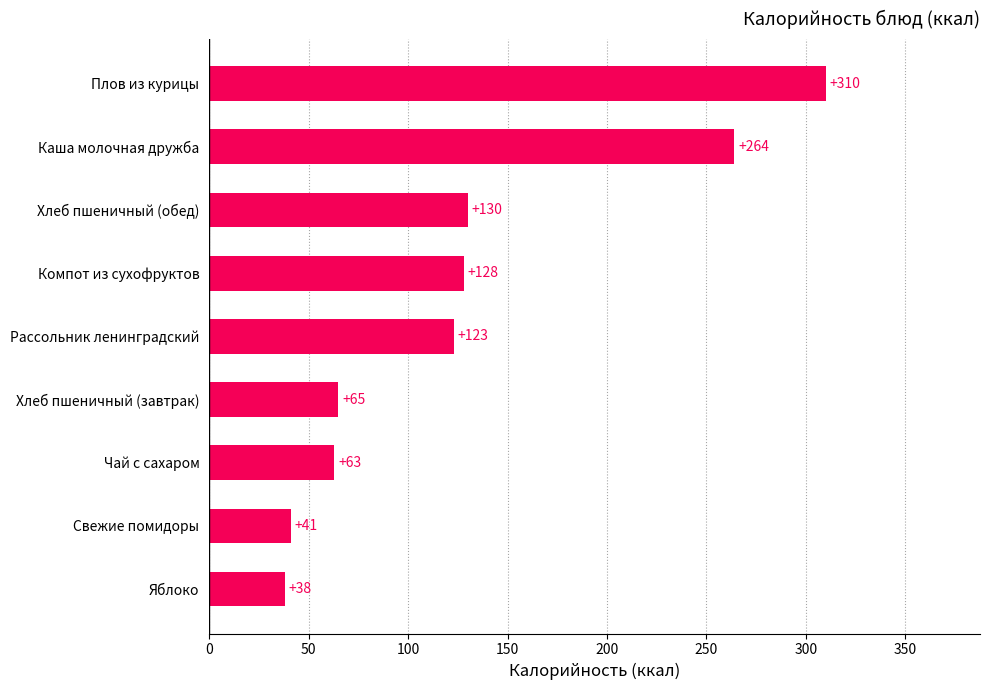

Reading bottom to top, what are all the values shown in this chart?

38	41	63	65	123	128	130	264	310